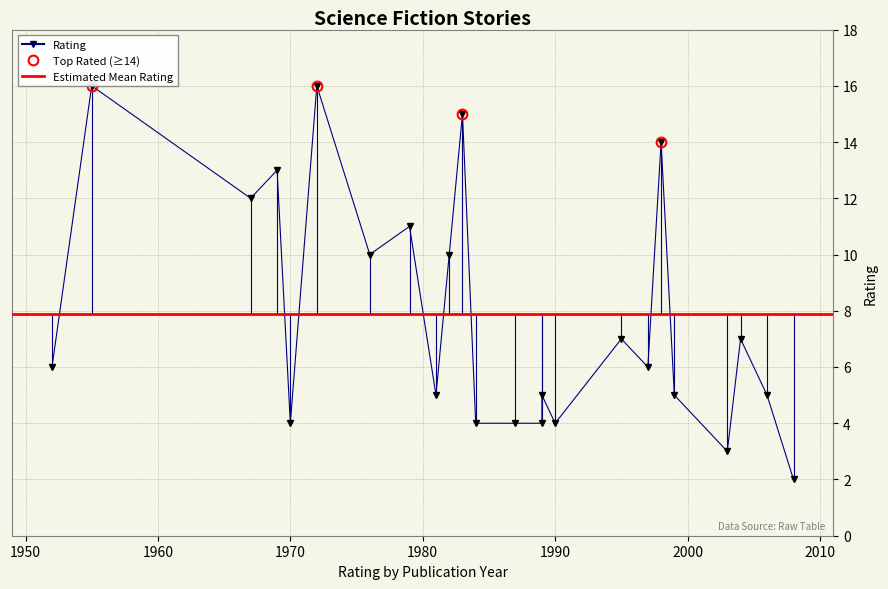

Reading right to left, transcribe all the data shown in this chart.

2004=7	1983=15	1998=14	1955=16	1967=12	1984=4	1987=4	2006=5	1981=5	2008=2	1970=4	1969=13	1979=11	1995=7	1989=5	1972=16	1997=6	1990=4	2003=3	1989=4	1952=6	1976=10	1999=5	1982=10